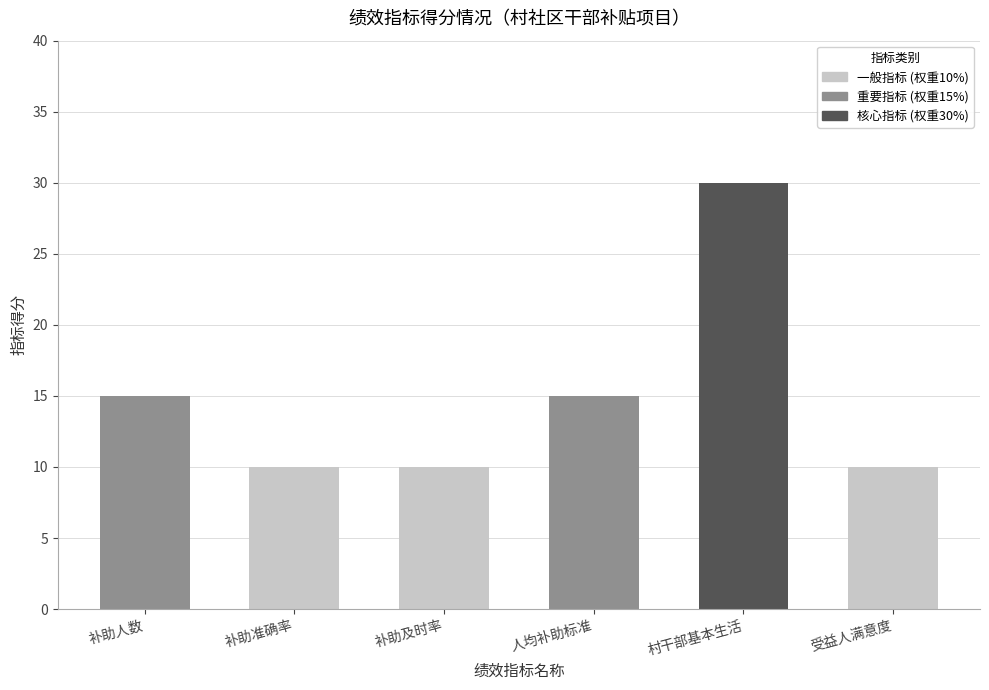

What is the difference between the values at 补助人数 and 村干部基本生活?

15